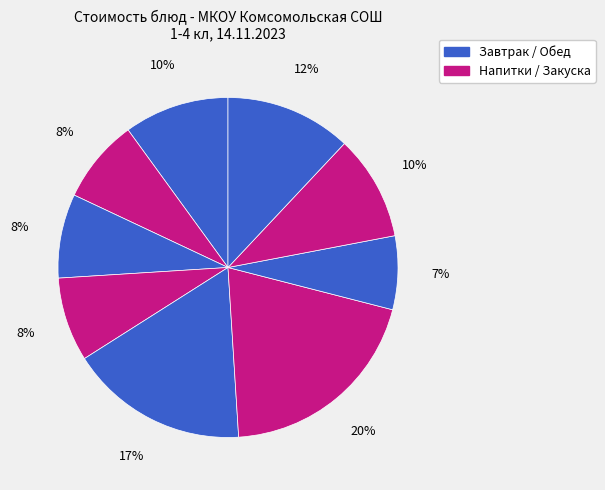

Count the number of slices in the pie.

9